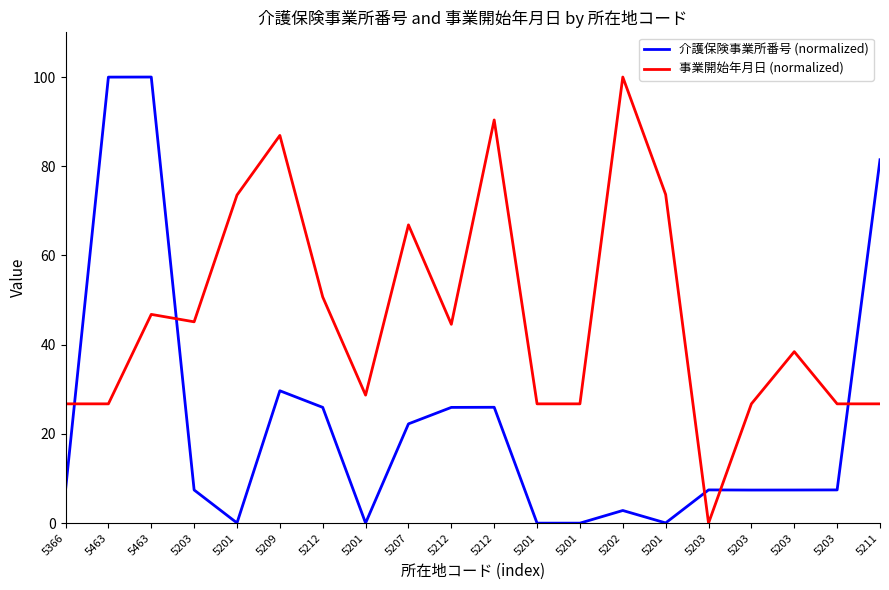

Reading right to left, what are all the values shown in this chart?

介護保険事業所番号 (normalized): 5211=81.5	5203=7.4	5203=7.4	5203=7.4	5203=7.5	5201=0.0	5202=2.8	5201=0.0	5201=0.0	5212=26.0	5212=25.9	5207=22.3	5201=0.0	5212=26.0	5209=29.7	5201=0.0	5203=7.4	5463=100.0	5463=100.0	5366=7.4
事業開始年月日 (normalized): 5211=26.7	5203=26.7	5203=38.4	5203=26.7	5203=0.0	5201=73.7	5202=100.0	5201=26.7	5201=26.7	5212=90.4	5212=44.6	5207=66.9	5201=28.7	5212=50.7	5209=86.9	5201=73.5	5203=45.1	5463=46.8	5463=26.7	5366=26.7